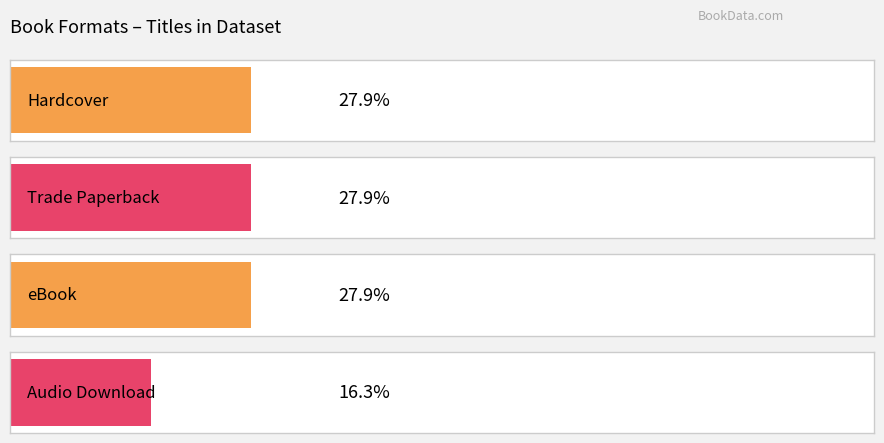

Is it true that the value at Everyone Hates Kelsie Miller is 1?

False